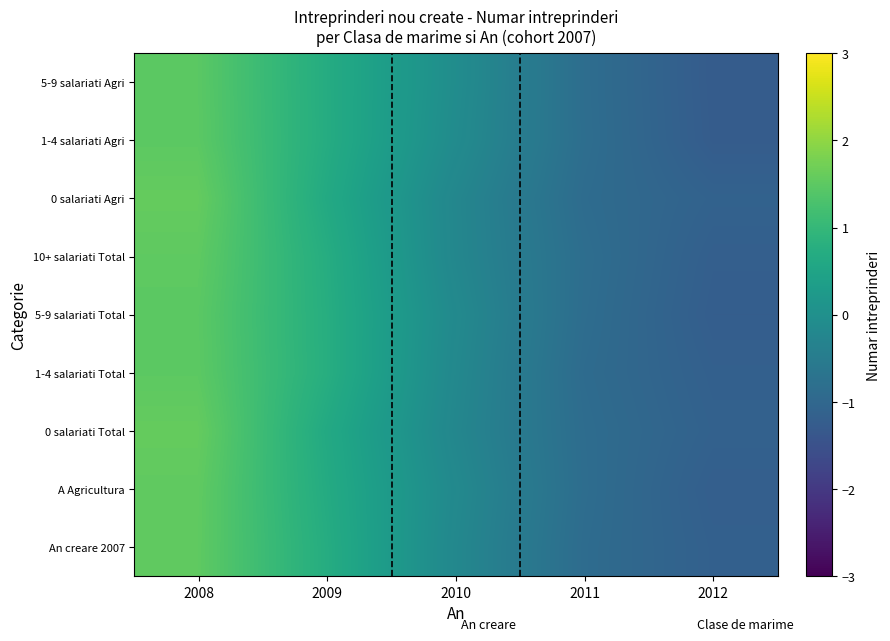

What is the total value across all series at 2012?

-10.7